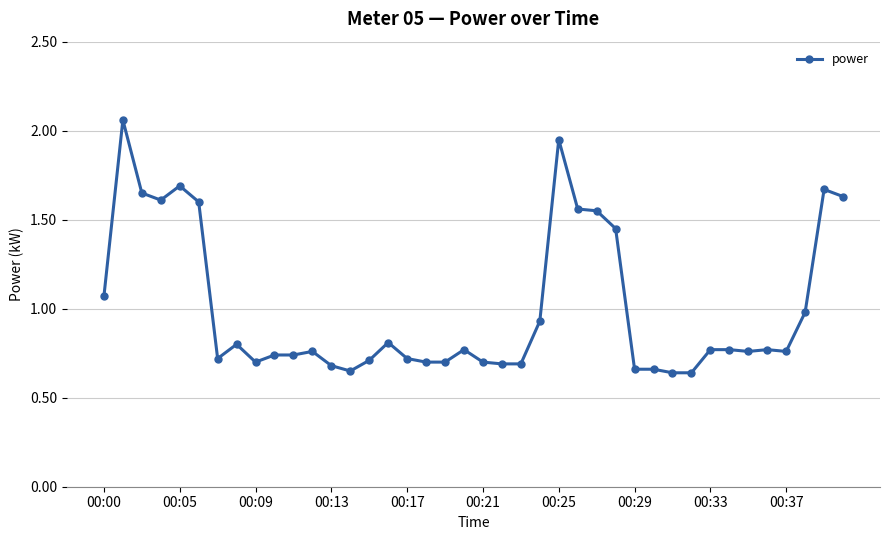

What is the sum of all values?

40.1